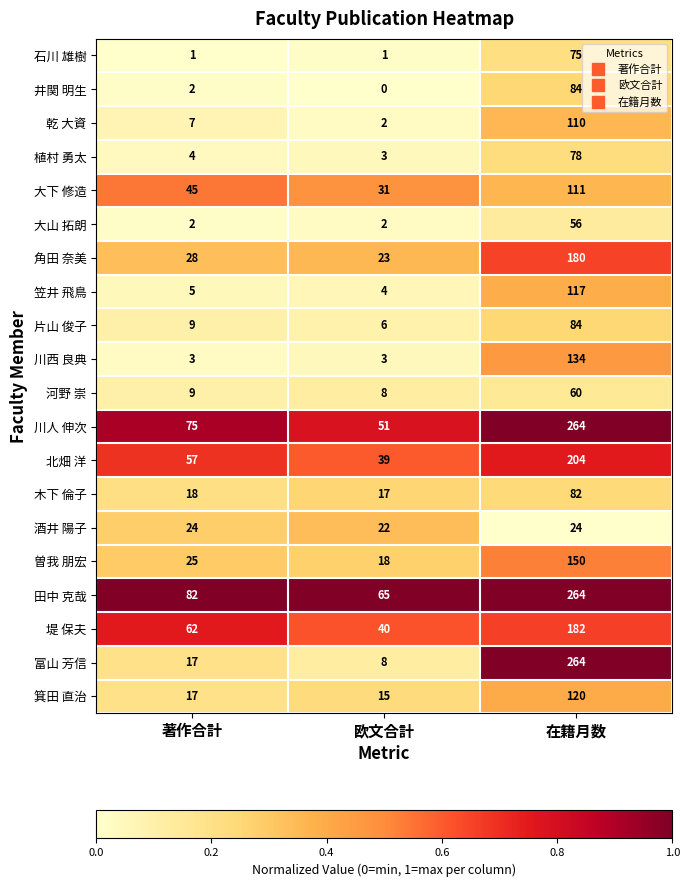

What is the total value across all series at 著作合計?

492